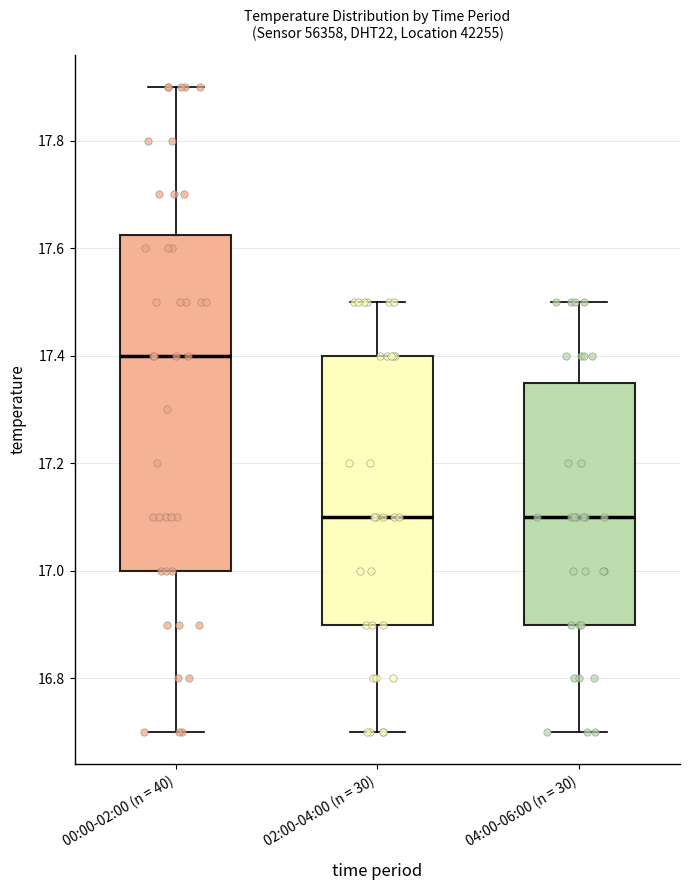

Where is the upper edge of the box for 00:00-02:00 (n = 40) on the y-axis? The values are not printed on the chart, so give them approximately, as read against the axis.

17.62